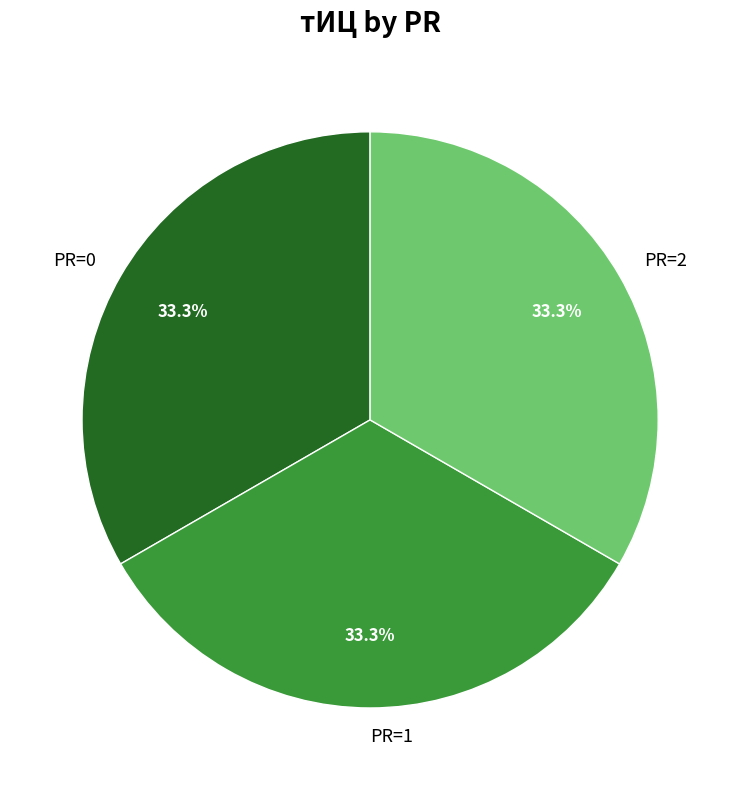

What is the ratio of the value at PR=1 to the value at PR=0?

1.0